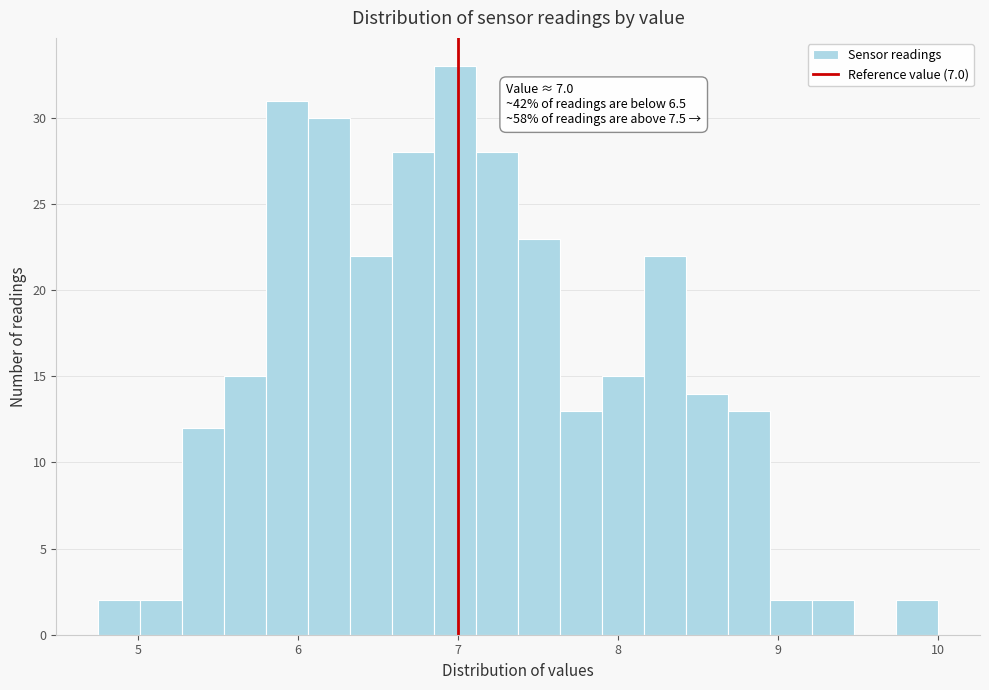

Around what value on the x-axis is the tallest bar? Give the approximate position of its centre, as read against the axis.

7.0